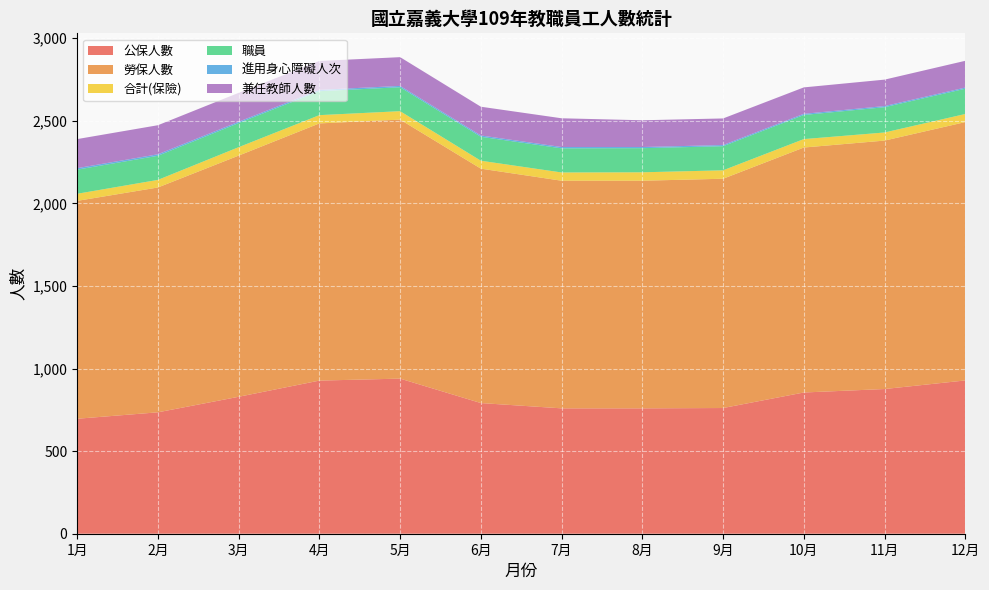

Reading left to right, what are all the values shown in this chart?

公保人數: 696	735	829	927	939	791	759	759	761	855	876	928
勞保人數: 1319	1361	1460	1557	1568	1419	1378	1378	1388	1483	1504	1564
合計(保險): 43	46	51	50	51	48	50	51	51	51	49	49
職員: 146	146	146	145	145	145	146	146	146	146	153	153
進用身心障礙人次: 9	9	8	8	8	8	8	7	7	7	7	7
兼任教師人數: 176	176	175	175	174	174	174	162	161	160	160	162